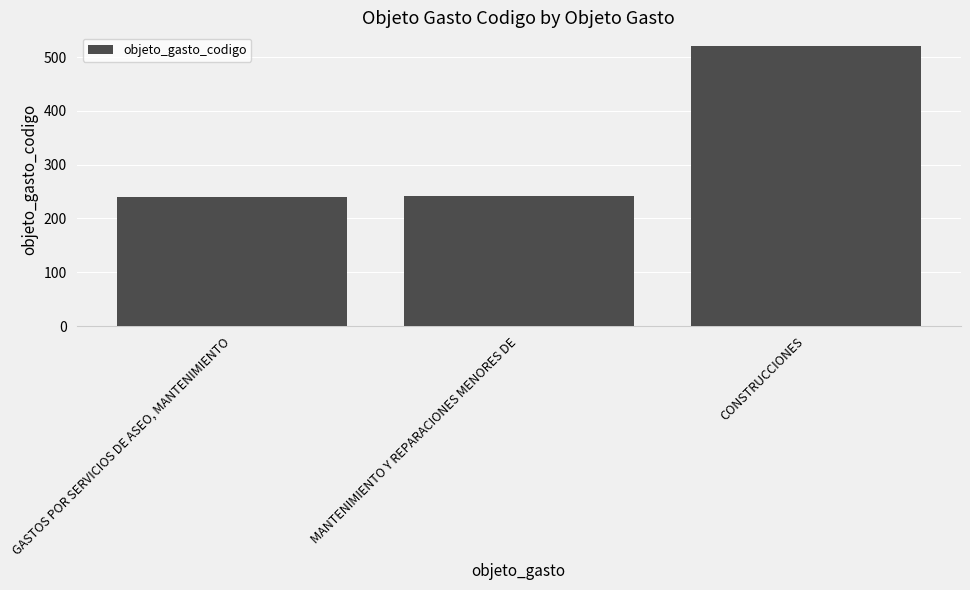

Count the number of categories in the chart.

3